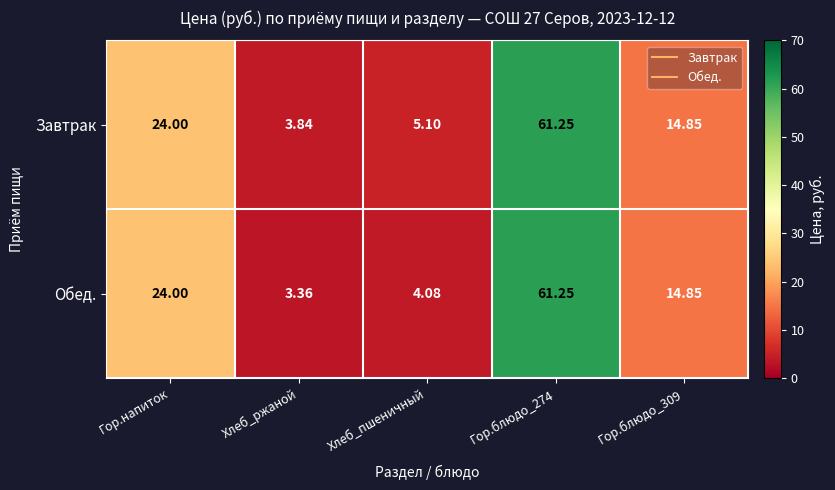

Is the value of Обед. at Гор.напиток greater than the value of Завтрак at Гор.блюдо_274?

No